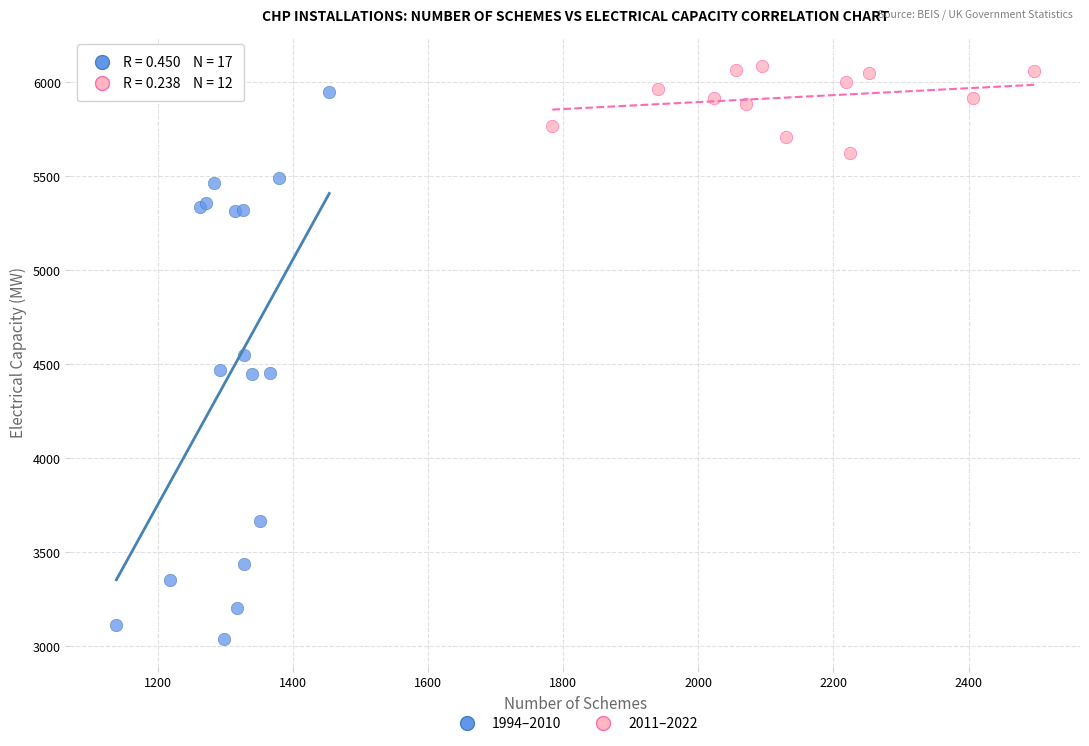

What are all the series names shown in the legend?

1994–2010, 2011–2022